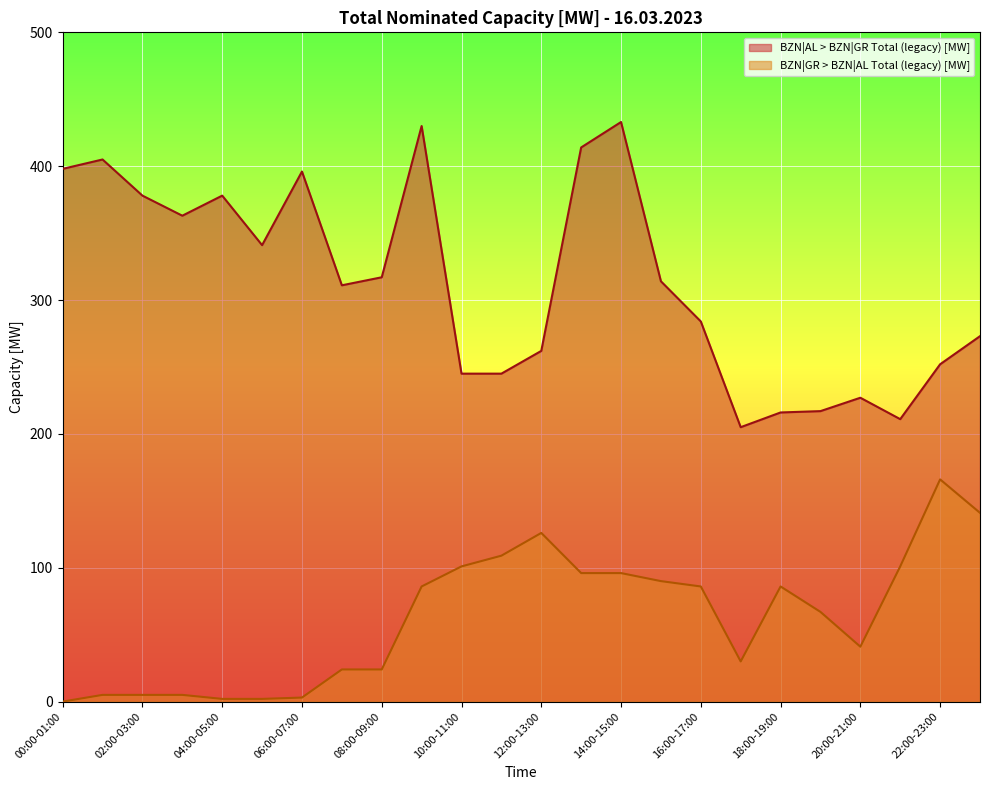

Reading right to left, extract all data points from this chart.

BZN|AL > BZN|GR Total (legacy) [MW]: 23:00-00:00=273	22:00-23:00=252	21:00-22:00=211	20:00-21:00=227	19:00-20:00=217	18:00-19:00=216	17:00-18:00=205	16:00-17:00=284	15:00-16:00=314	14:00-15:00=433	13:00-14:00=414	12:00-13:00=262	11:00-12:00=245	10:00-11:00=245	09:00-10:00=430	08:00-09:00=317	07:00-08:00=311	06:00-07:00=396	05:00-06:00=341	04:00-05:00=378	03:00-04:00=363	02:00-03:00=378	01:00-02:00=405	00:00-01:00=398
BZN|GR > BZN|AL Total (legacy) [MW]: 23:00-00:00=141	22:00-23:00=166	21:00-22:00=101	20:00-21:00=41	19:00-20:00=67	18:00-19:00=86	17:00-18:00=30	16:00-17:00=86	15:00-16:00=90	14:00-15:00=96	13:00-14:00=96	12:00-13:00=126	11:00-12:00=109	10:00-11:00=101	09:00-10:00=86	08:00-09:00=24	07:00-08:00=24	06:00-07:00=3	05:00-06:00=2	04:00-05:00=2	03:00-04:00=5	02:00-03:00=5	01:00-02:00=5	00:00-01:00=0